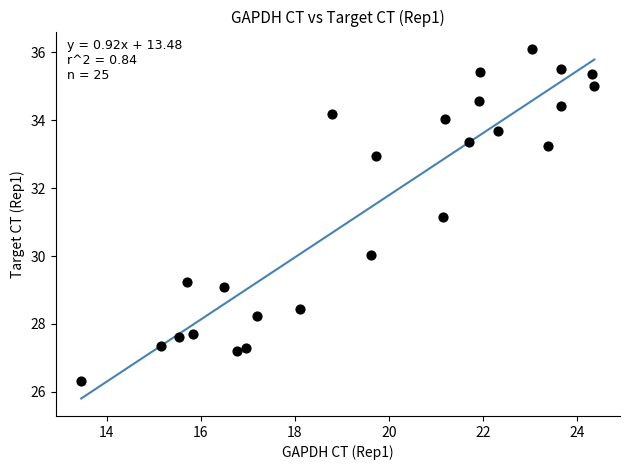

What is the range of Y values (max minus min)?

9.8